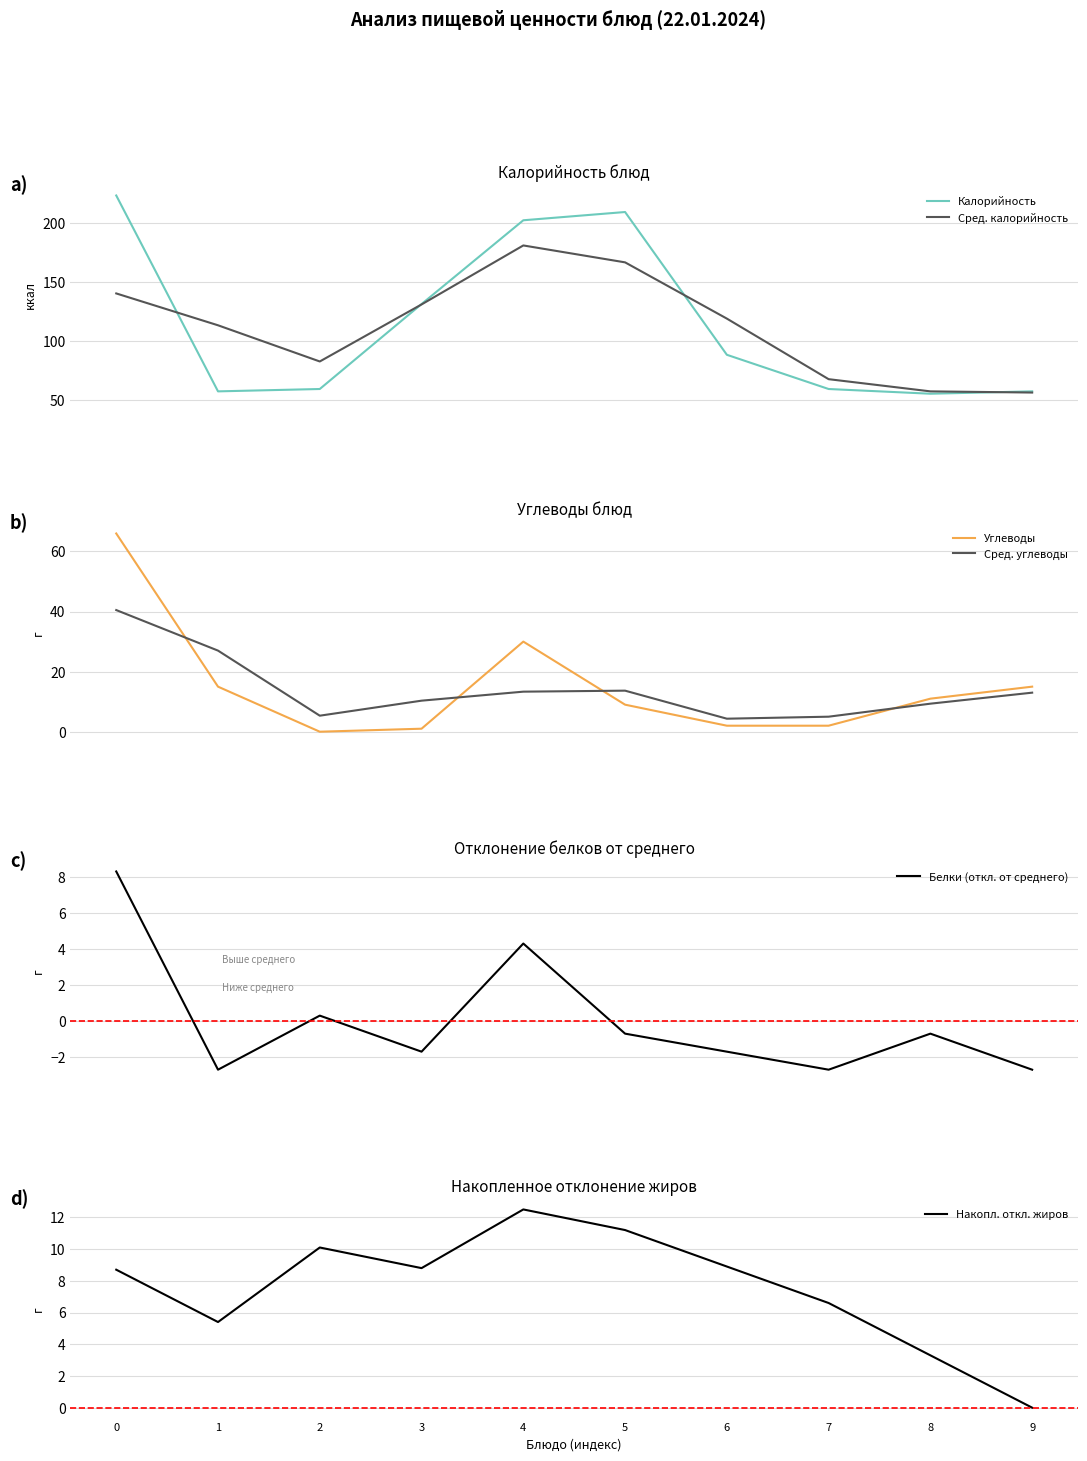

Reading left to right, list all the values displayed in this chart.

Калорийность: 223.0	57.0	59.0	131.0	202.0	209.0	88.0	59.0	55.0	57.0
Сред. калорийность: 140.0	113.0	82.3	130.7	180.7	166.3	118.7	67.3	57.0	56.0
Углеводы: 66.0	15.0	0.0	1.0	30.0	9.0	2.0	2.0	11.0	15.0
Сред. углеводы: 40.5	27.0	5.3	10.3	13.3	13.7	4.3	5.0	9.3	13.0
Белки (откл. от среднего): 8.3	-2.7	0.3	-1.7	4.3	-0.7	-1.7	-2.7	-0.7	-2.7
Накопл. откл. жиров: 8.7	5.4	10.1	8.8	12.5	11.2	8.9	6.6	3.3	-0.0